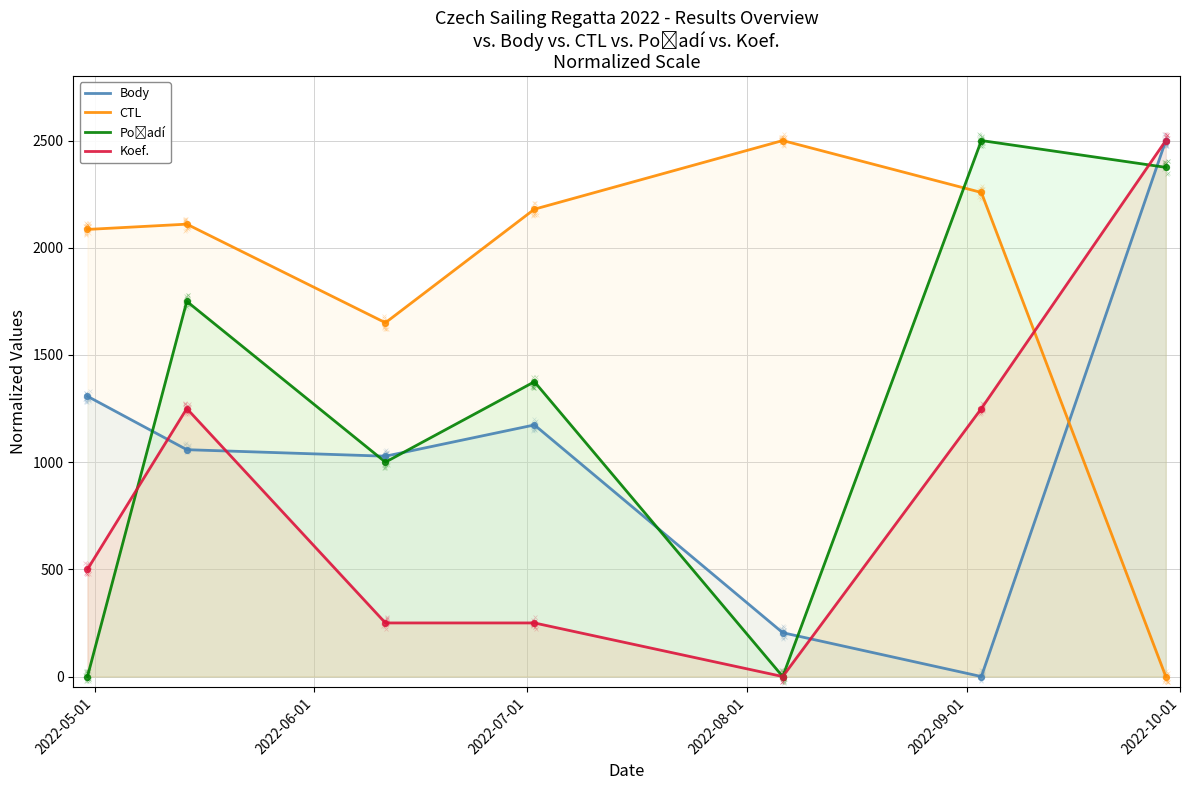

Which series contains the highest Y value?

Body